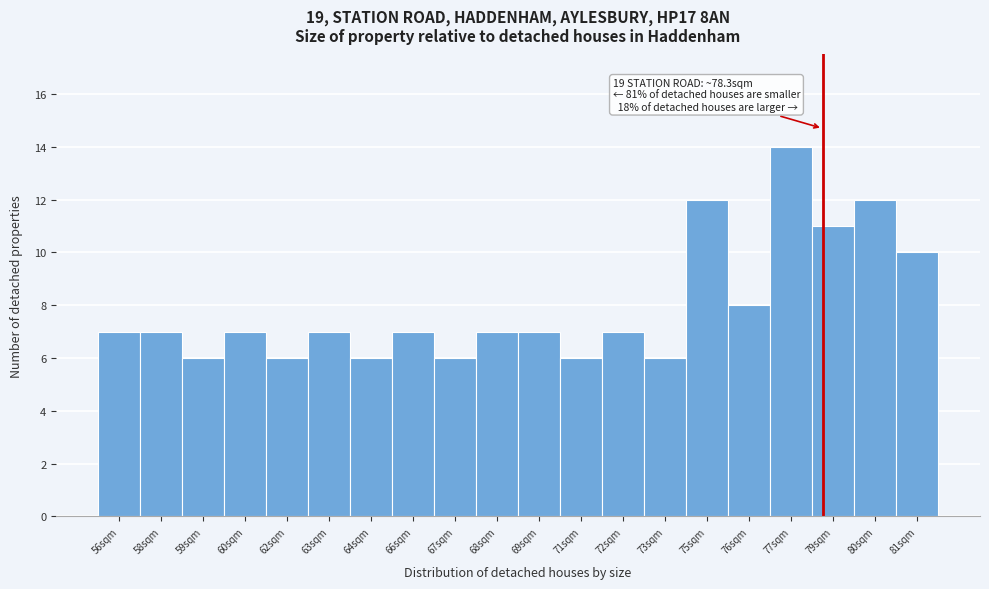

Reading right to left, what are all the values shown in this chart?

10	12	11	14	8	12	6	7	6	7	7	6	7	6	7	6	7	6	7	7